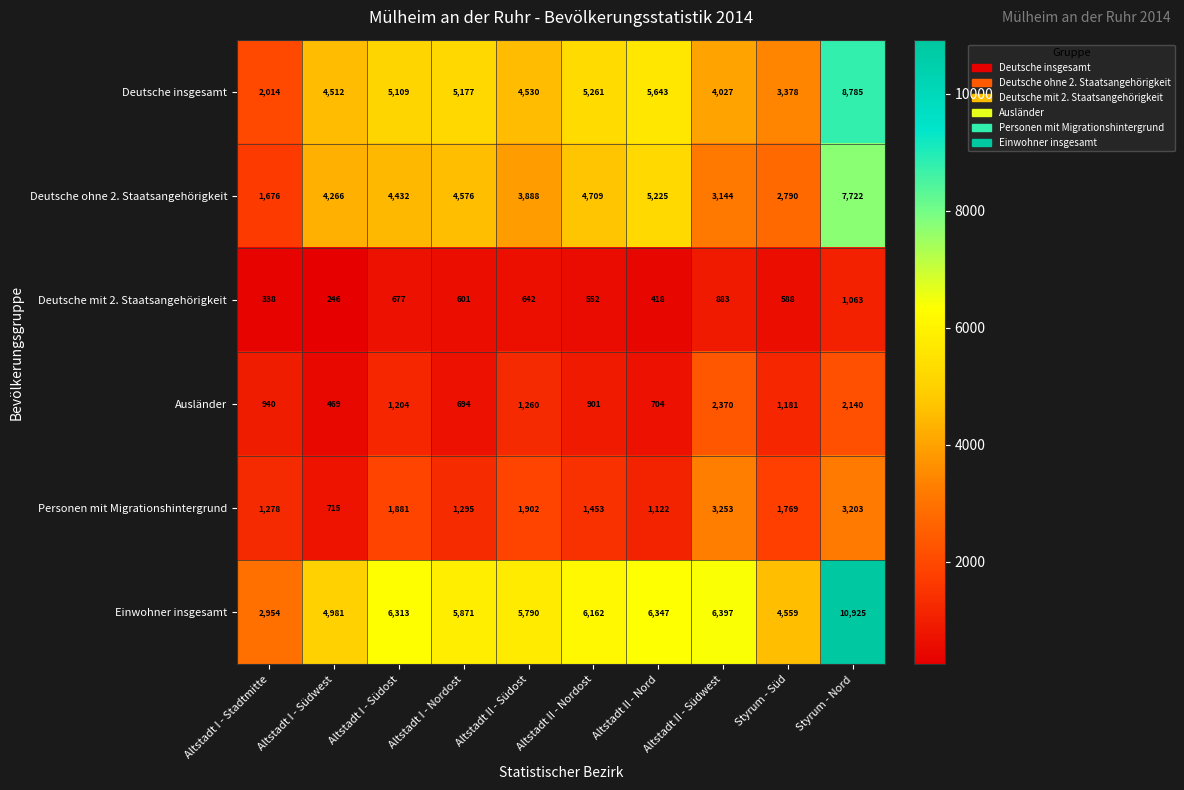

Rank the series at Altstadt I - Nordost from lowest to highest value.

Deutsche mit 2. Staatsangehörigkeit, Ausländer, Personen mit Migrationshintergrund, Deutsche ohne 2. Staatsangehörigkeit, Deutsche insgesamt, Einwohner insgesamt